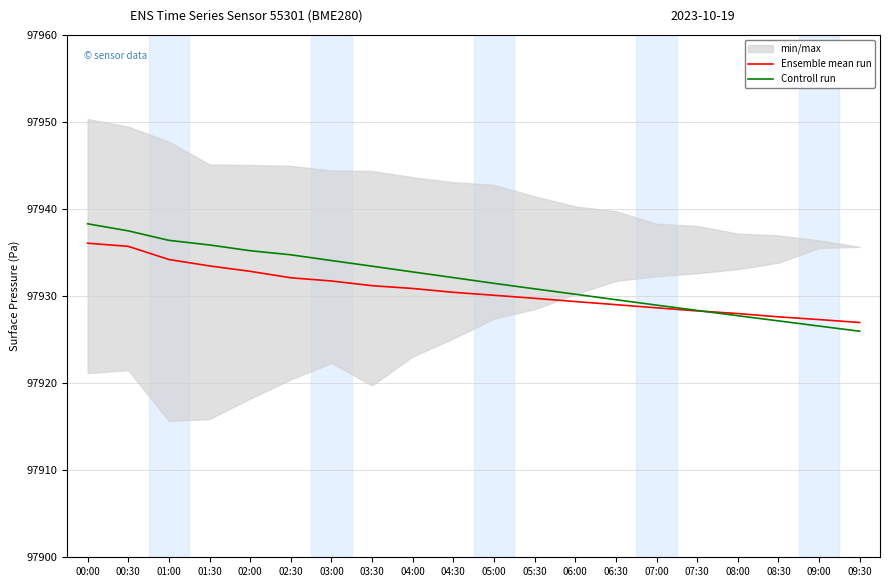

At which category is the sum across all series the highest?

00:00